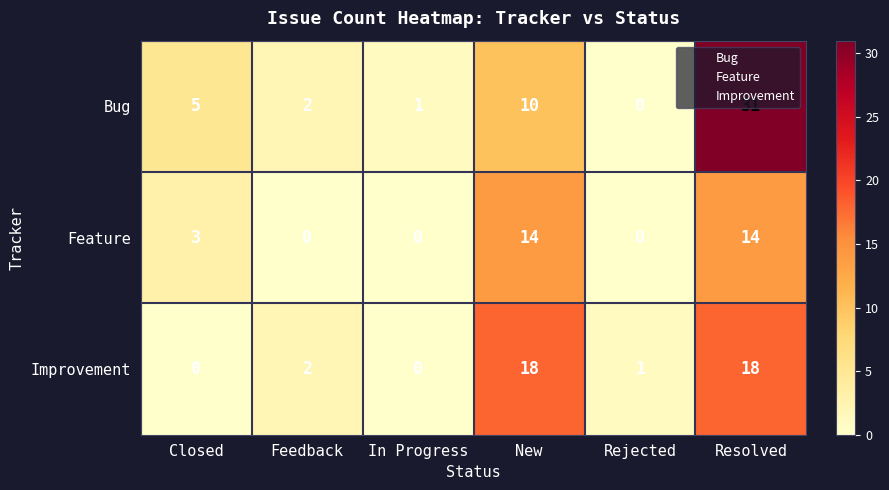

At how many categories does at least one series exceed 12?

2